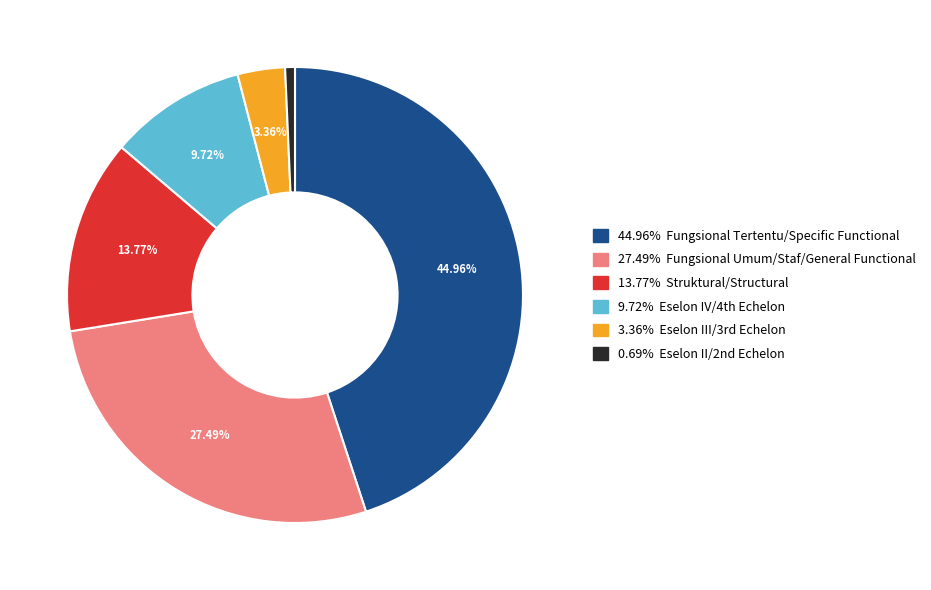

How many slices are in this pie chart?

6